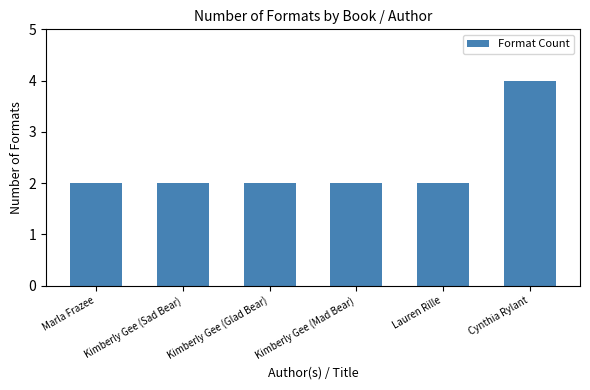

What position from the right is Lauren Rille?

2